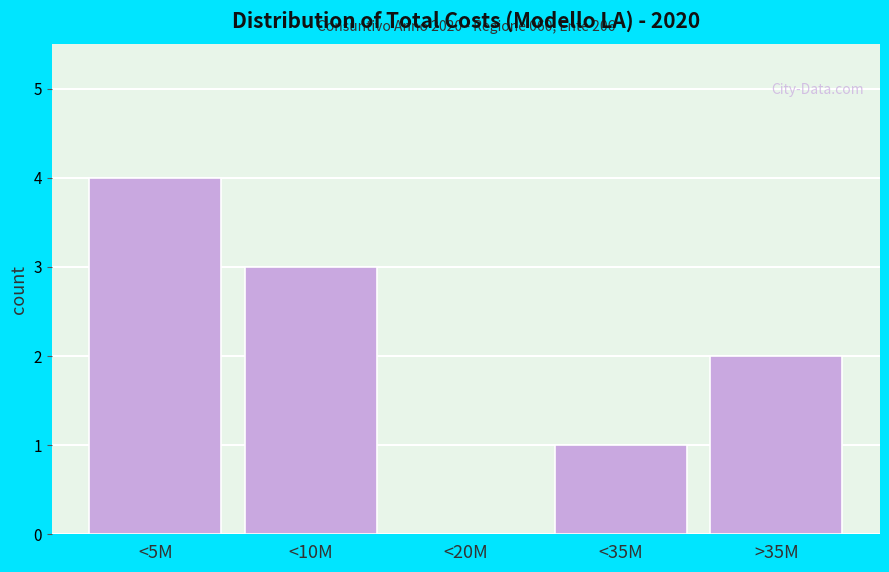

Reading left to right, what are all the values shown in this chart?

<5M=4	<10M=3	<20M=0	<35M=1	>35M=2